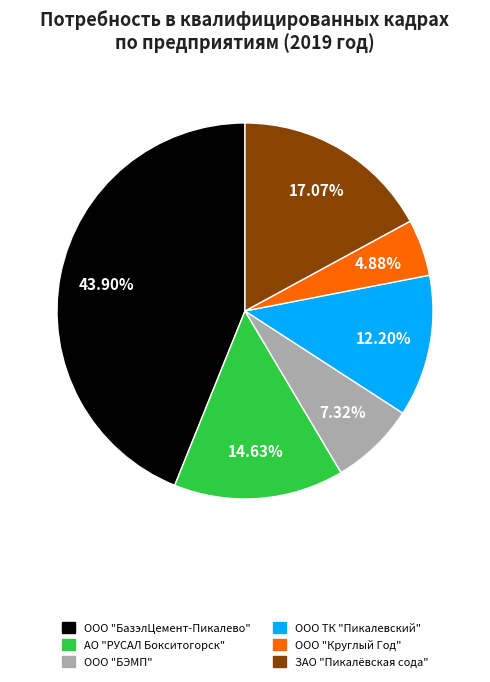

Which has a higher value, ЗАО "Пикалёвская сода" or АО "РУСАЛ Бокситогорск"?

ЗАО "Пикалёвская сода"